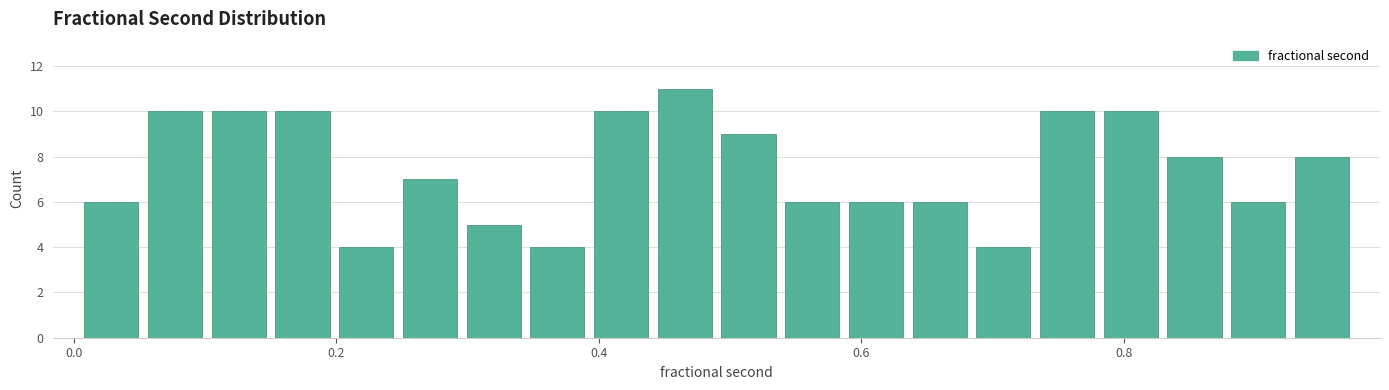

Around what value on the x-axis is the tallest bar? Give the approximate position of its centre, as read against the axis.

0.46